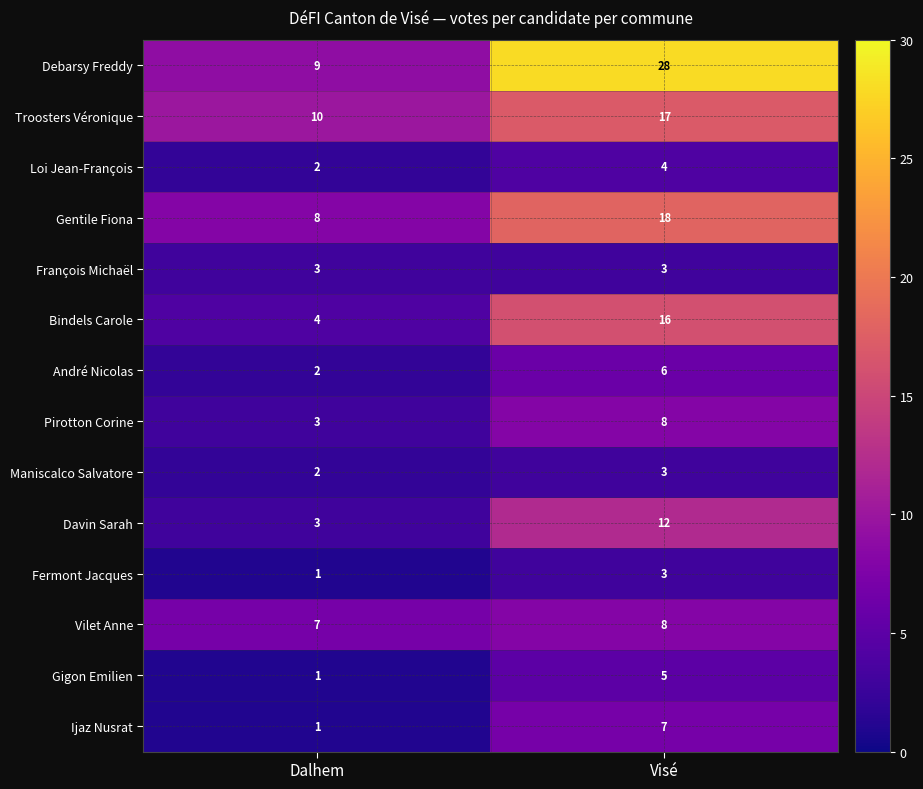

Which category has the highest value across all series?

Visé